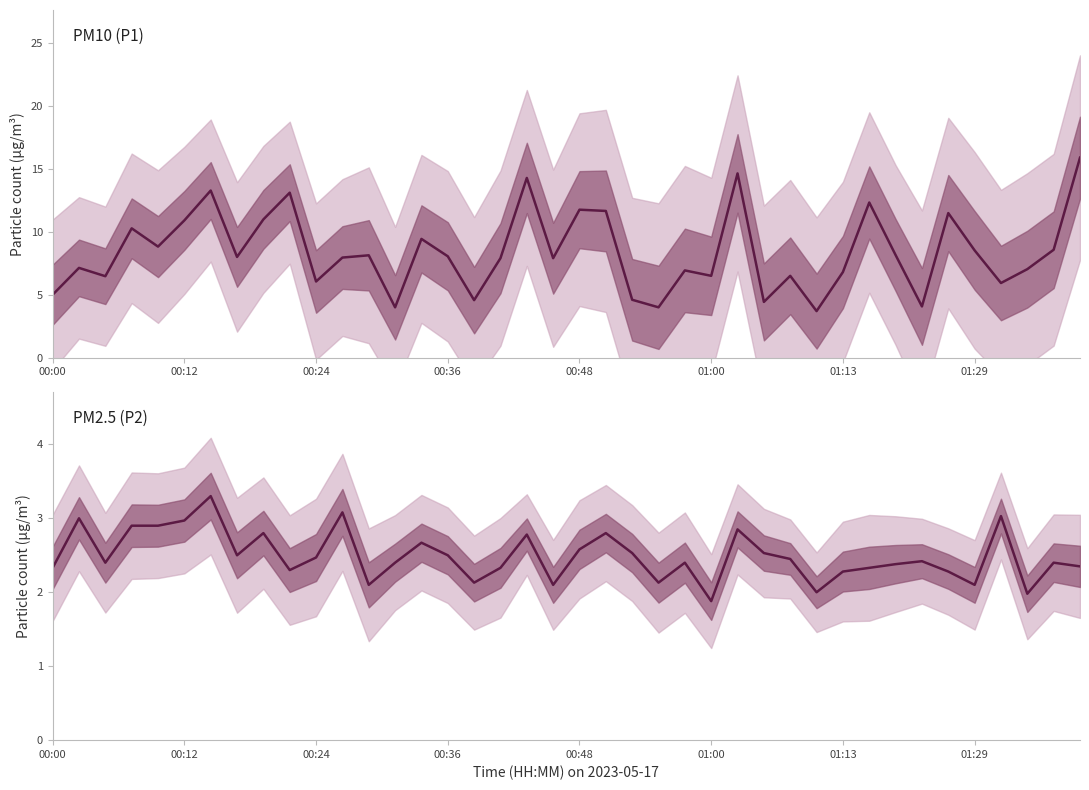

Count the number of data series in this chart.

2